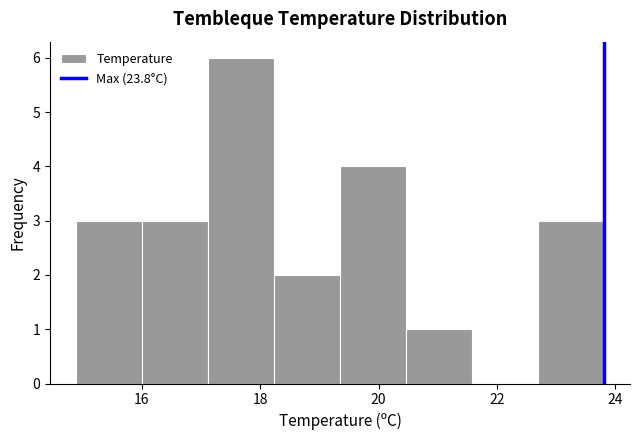

What is the height of the bar covering 16.0 to 17.2 on the x-axis? Neither the bar edges nor the heights are printed on the chart, so give them approximately, as read against the axes.

3